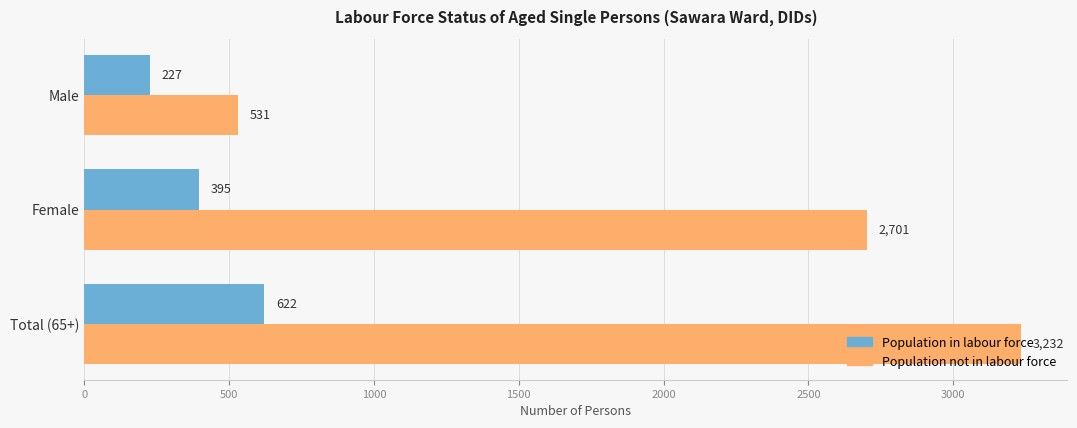

How many data points in Population in labour force are less than 395?

1